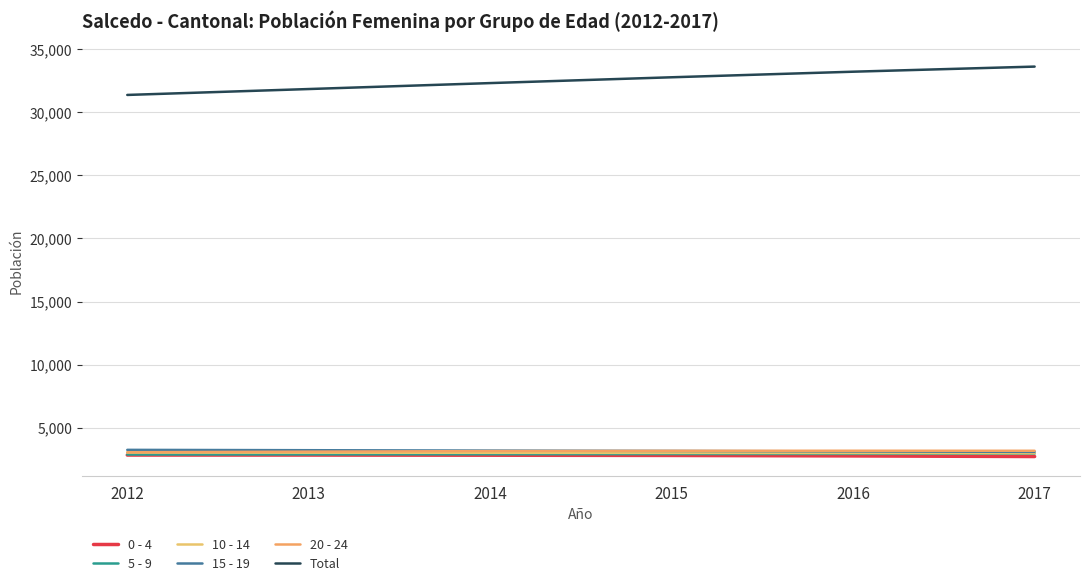

What is the greatest value displayed?

33635